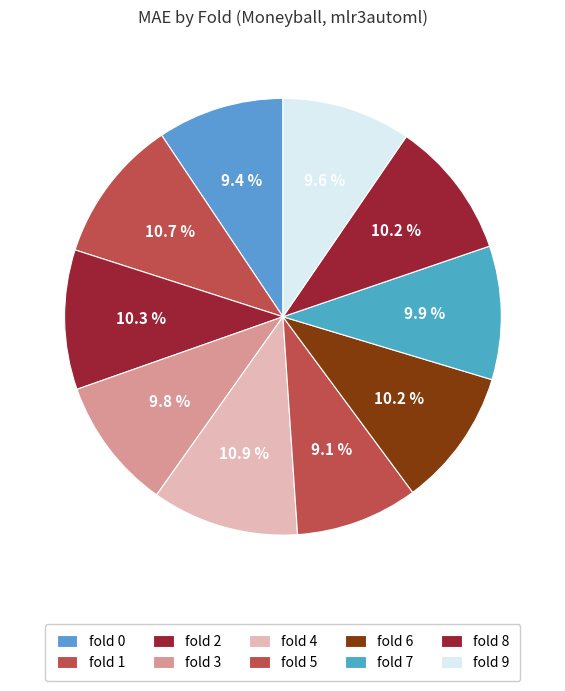

Count the number of slices in the pie.

10